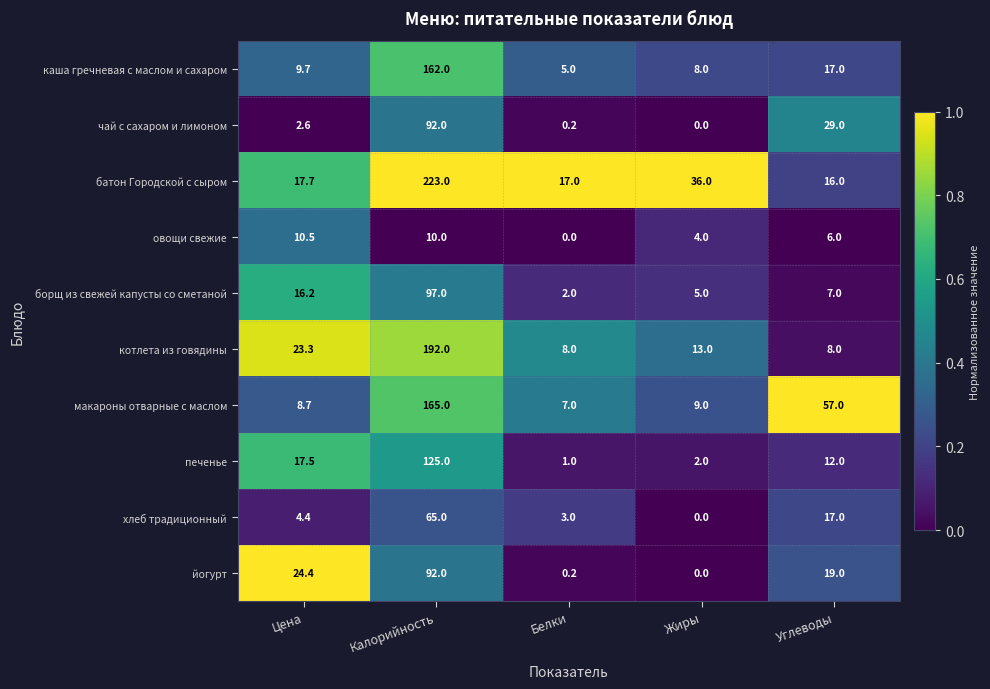

What is the sum of all печенье values?

157.5